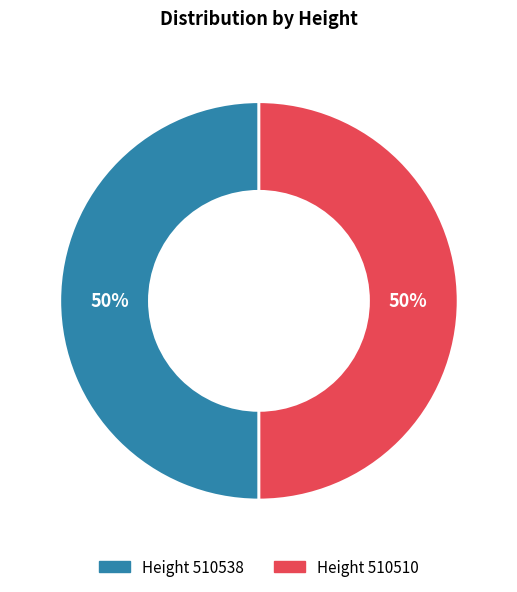

To the nearest percent, what is the average slice percentage?

50%